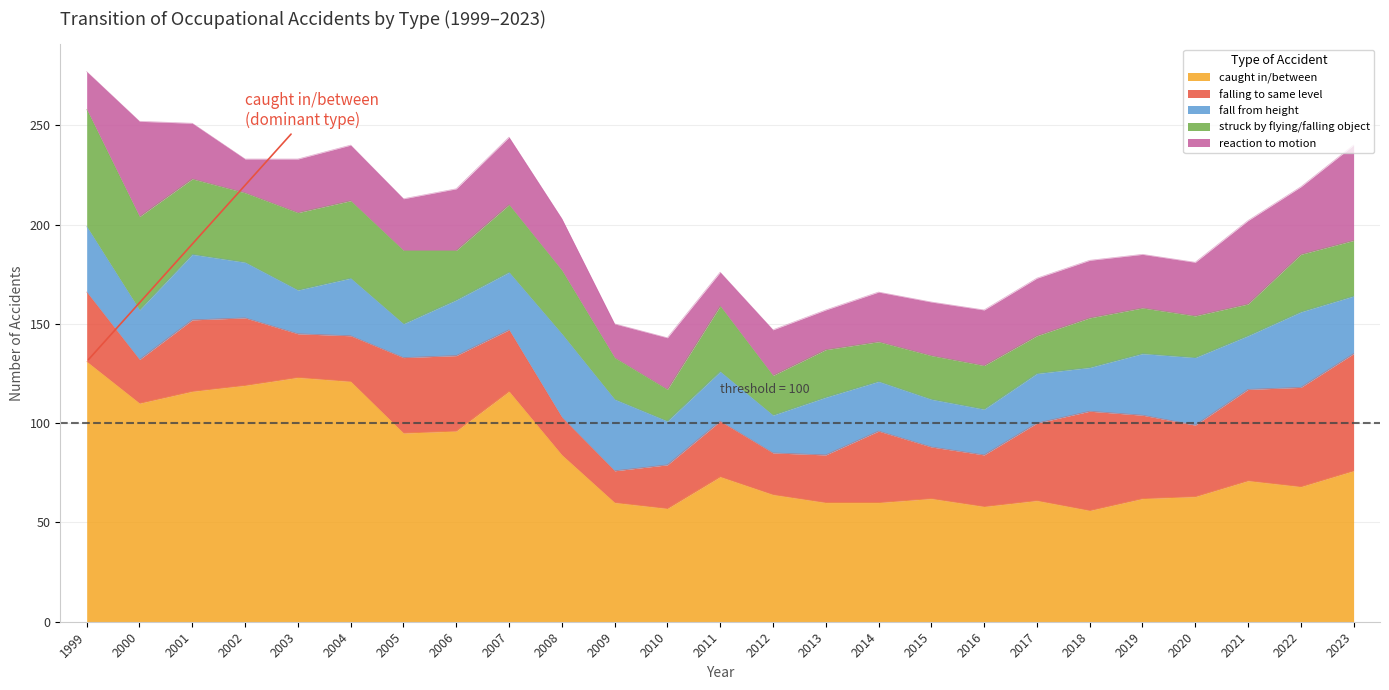

At which label is reaction to motion closest to 32?

2006